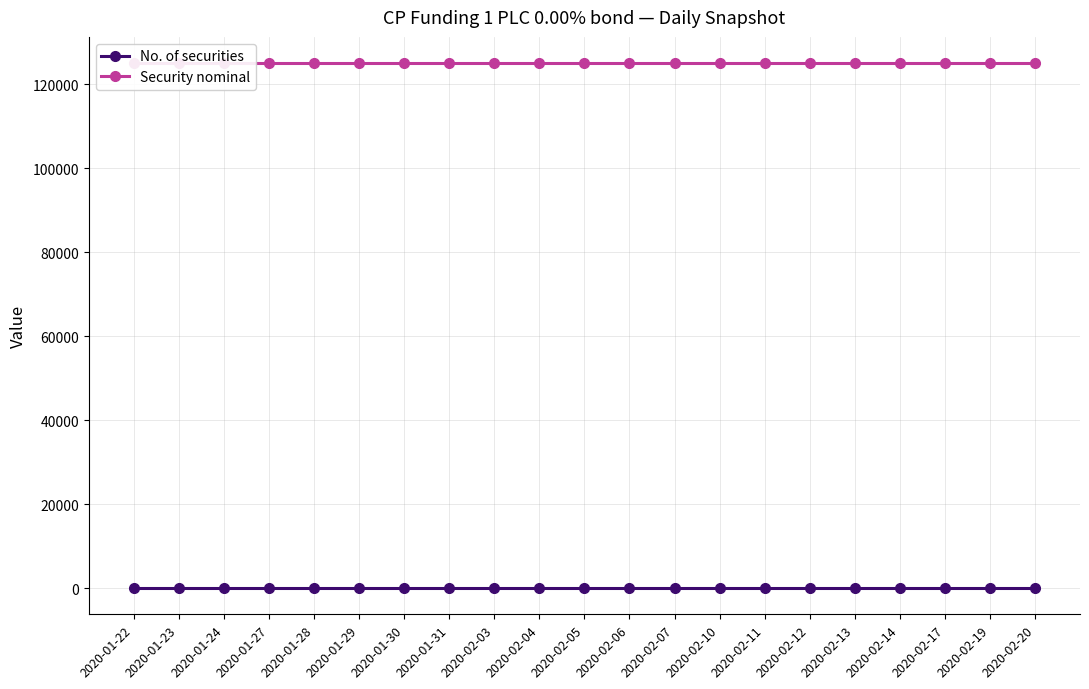

The value of Security nominal at 2020-02-07 is 125000. True or false?

True